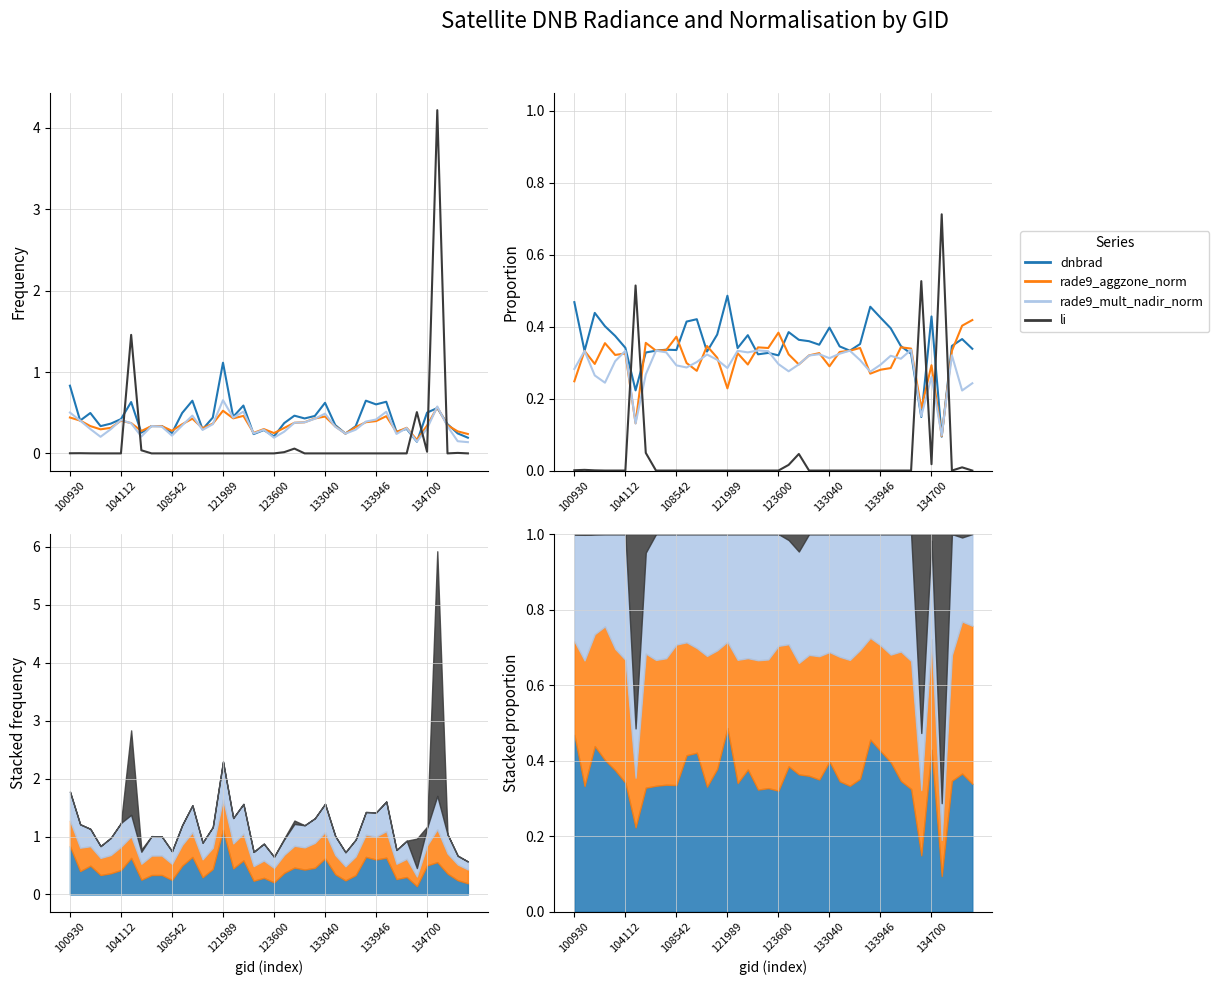

What are all the series names shown in the legend?

dnbrad, rade9_aggzone_norm, rade9_mult_nadir_norm, li